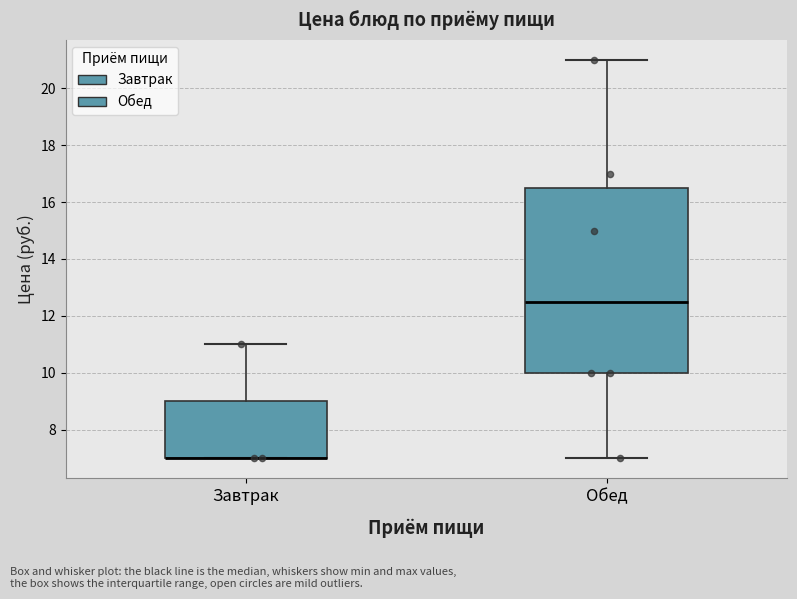

Comparing the boxes themselves (not the whiskers), which one is the tallest?

Обед